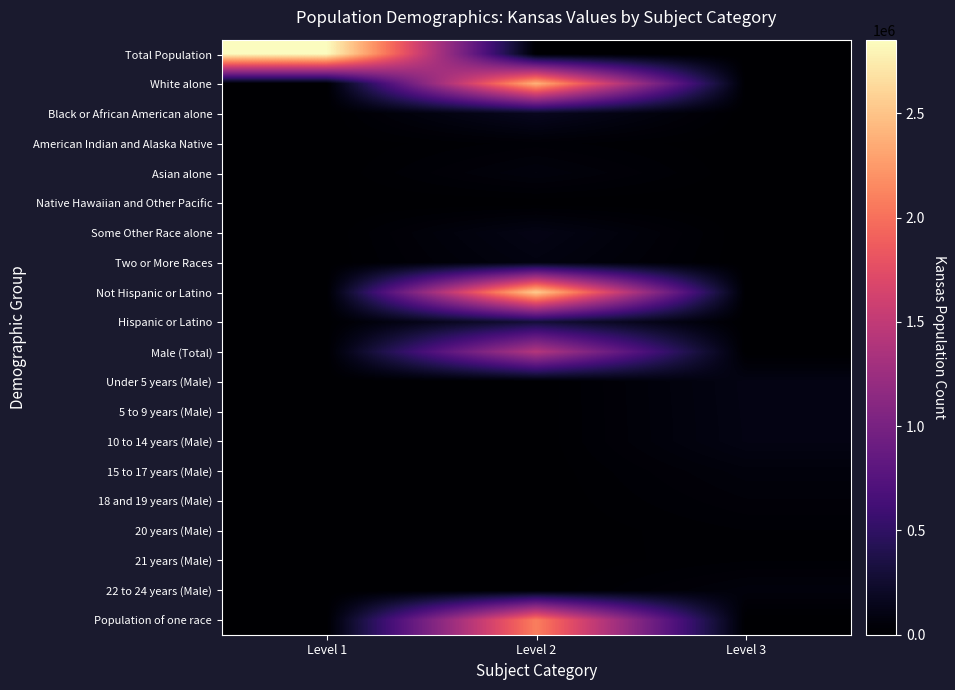

Reading right to left, transcribe all the data shown in this chart.

Total Population: Level 3=0	Level 2=0	Level 1=2853118
White alone: Level 3=0	Level 2=2391044	Level 1=0
Black or African American alone: Level 3=0	Level 2=167864	Level 1=0
American Indian and Alaska Native: Level 3=0	Level 2=28150	Level 1=0
Asian alone: Level 3=0	Level 2=67762	Level 1=0
Native Hawaiian and Other Pacific: Level 3=0	Level 2=2238	Level 1=0
Some Other Race alone: Level 3=0	Level 2=110127	Level 1=0
Two or More Races: Level 3=0	Level 2=85933	Level 1=0
Not Hispanic or Latino: Level 3=0	Level 2=2553076	Level 1=0
Hispanic or Latino: Level 3=0	Level 2=300042	Level 1=0
Male (Total): Level 3=0	Level 2=1415408	Level 1=0
Under 5 years (Male): Level 3=104888	Level 2=0	Level 1=0
5 to 9 years (Male): Level 3=103421	Level 2=0	Level 1=0
10 to 14 years (Male): Level 3=102156	Level 2=0	Level 1=0
15 to 17 years (Male): Level 3=62164	Level 2=0	Level 1=0
18 and 19 years (Male): Level 3=43198	Level 2=0	Level 1=0
20 years (Male): Level 3=22103	Level 2=0	Level 1=0
21 years (Male): Level 3=21205	Level 2=0	Level 1=0
22 to 24 years (Male): Level 3=62142	Level 2=0	Level 1=0
Population of one race: Level 3=0	Level 2=2087229	Level 1=0